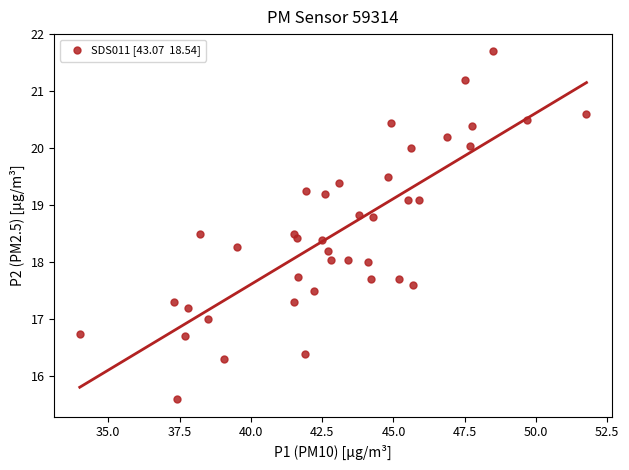

What is the range of X values (max minus min)?

17.8